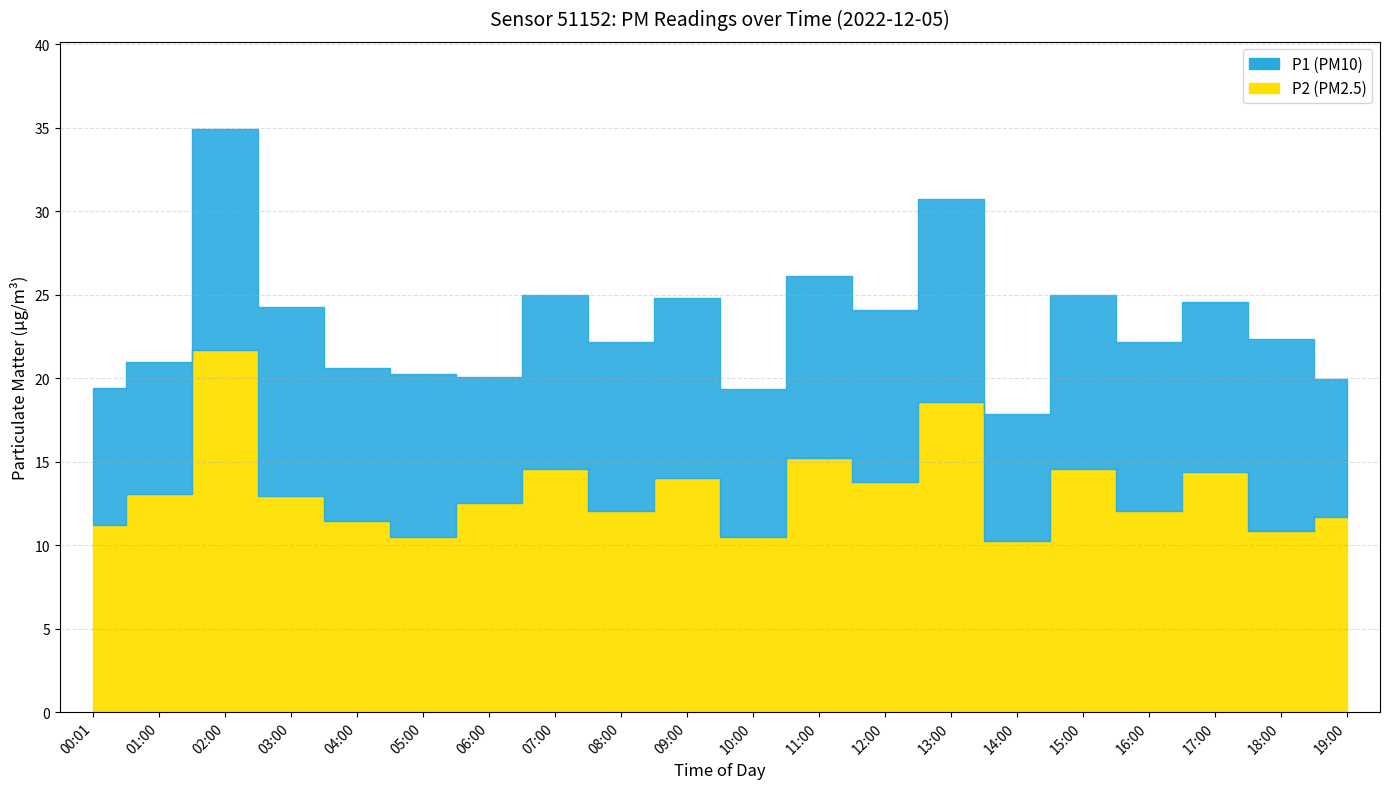

How many lines are shown in the chart?

2